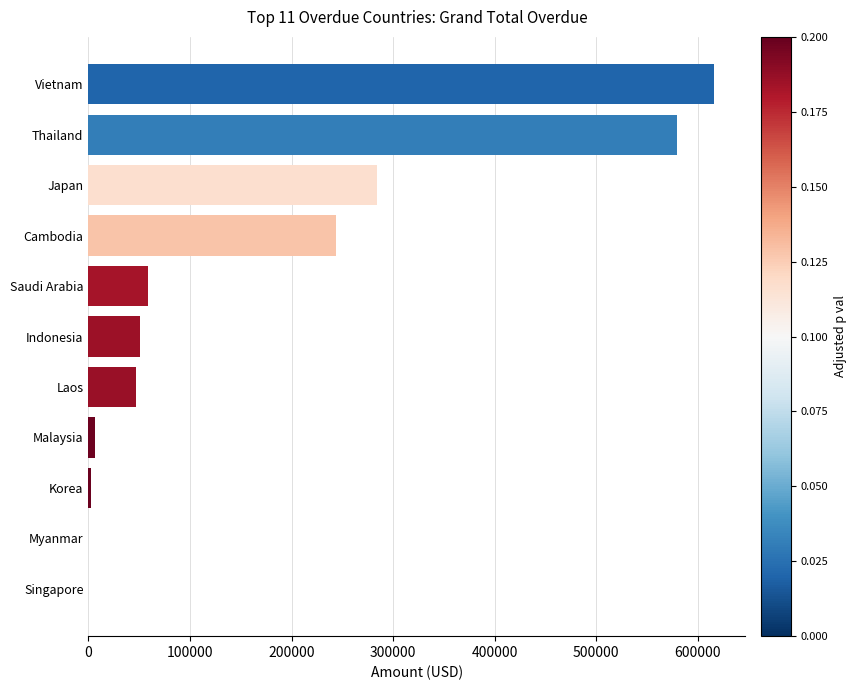

Reading top to bottom, what are all the values shown in this chart?

Vietnam=615944.6	Thailand=578906.6	Japan=284285.5	Cambodia=243835.4	Saudi Arabia=58596.2	Indonesia=50649.0	Laos=47379.0	Malaysia=6257.2	Korea=2715.0	Myanmar=0.0	Singapore=0.0